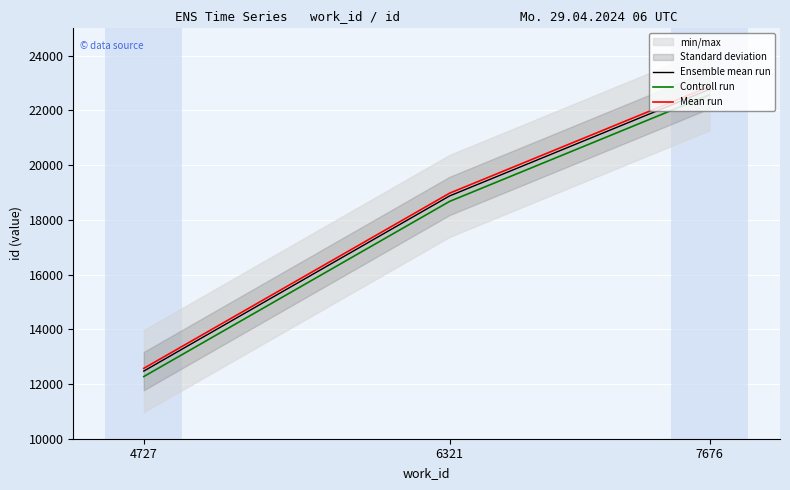

How many data points does each series have?

3